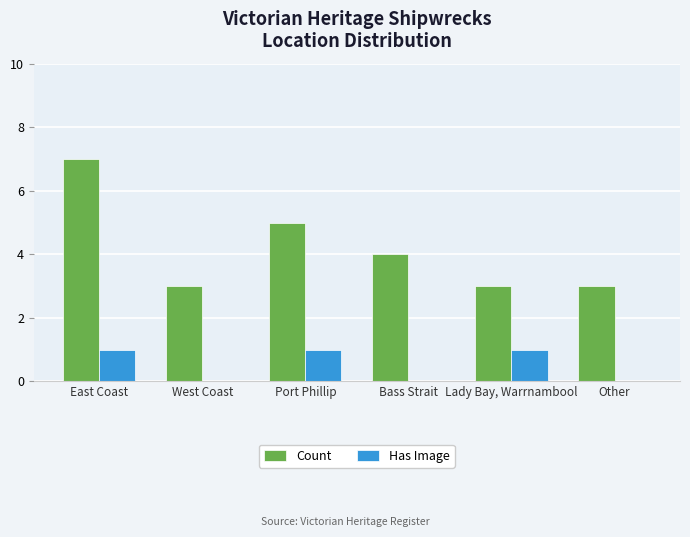

What is the total value across all series at Lady Bay, Warrnambool?

4